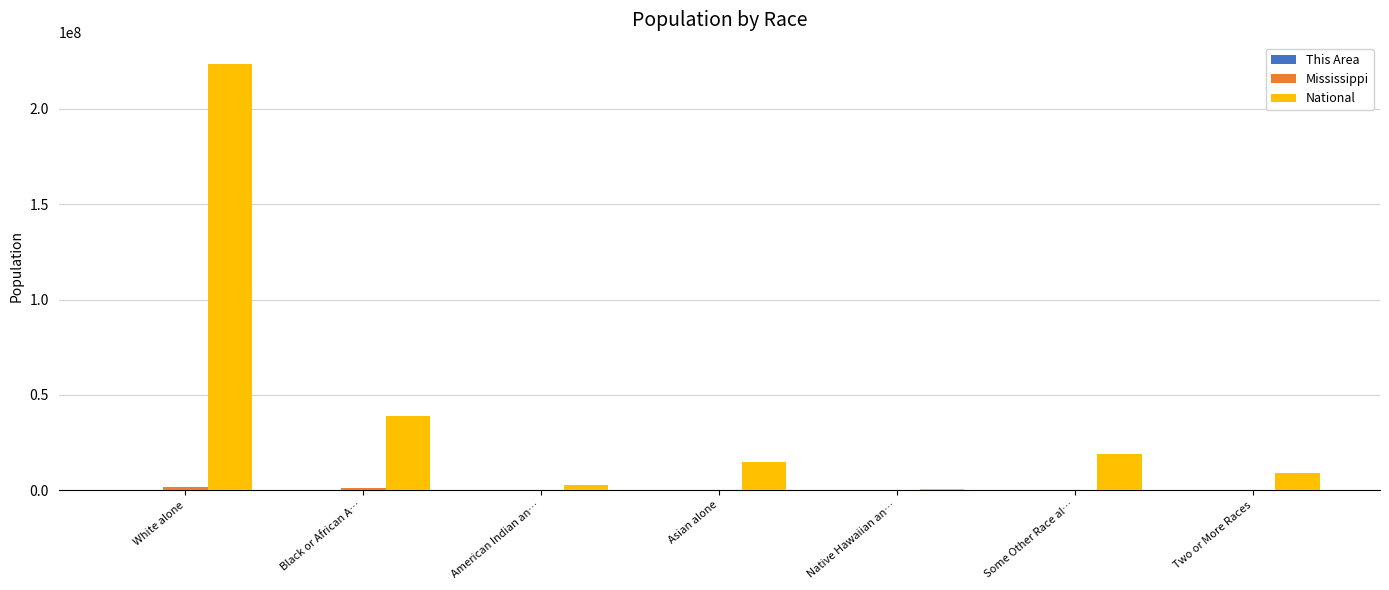

Is it true that National equals 6569336 at Asian alone?

False